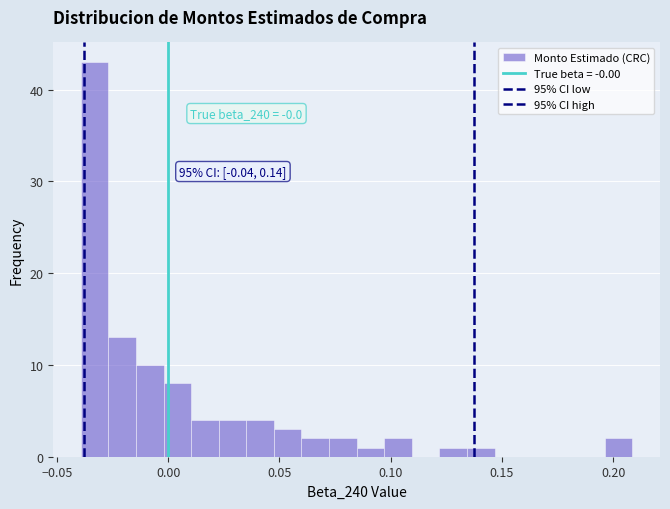

Around what value on the x-axis is the tallest bar? Give the approximate position of its centre, as read against the axis.

-0.035